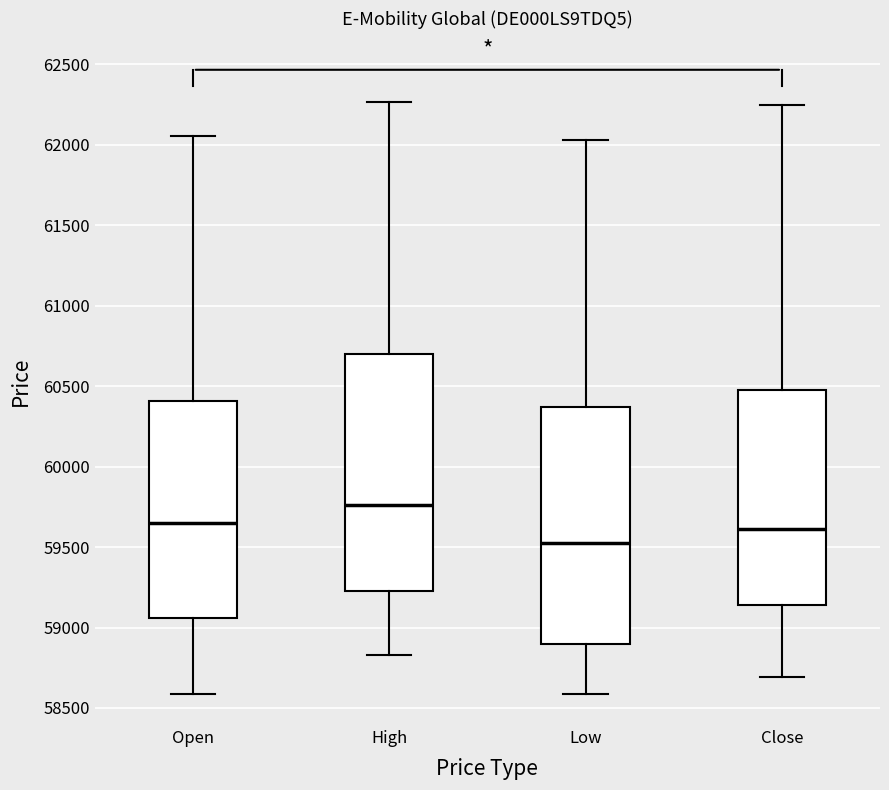

Where does the median line of the box for Open sit on the y-axis? The values are not printed on the chart, so give them approximately, as read against the axis.

59650